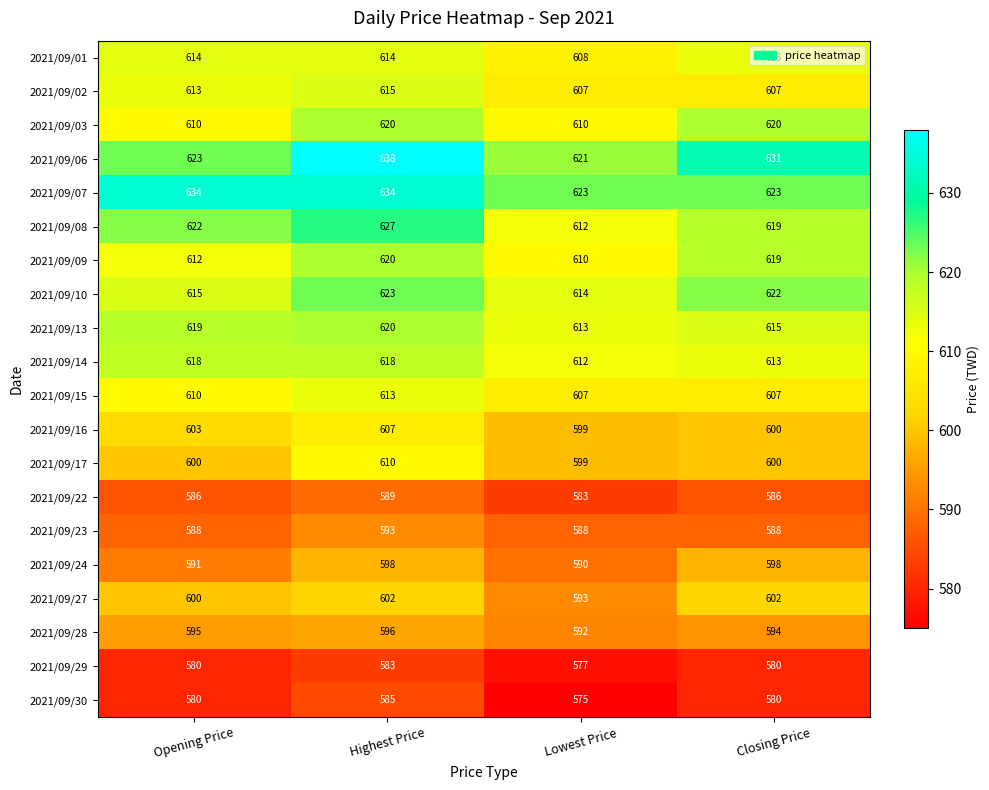

What is the sum of the 2021/09/30 values at Opening Price and Highest Price?

1165